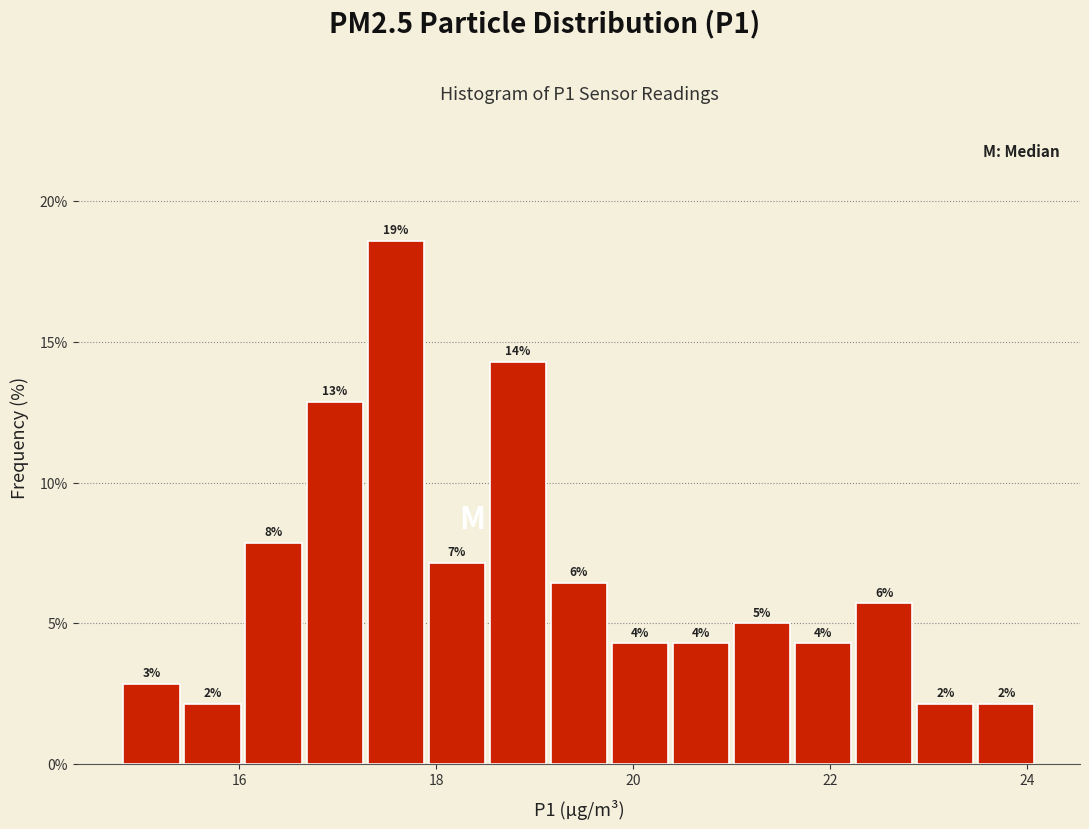

Read against the x-axis, roughly where is the centre of the tallest bar?

17.6